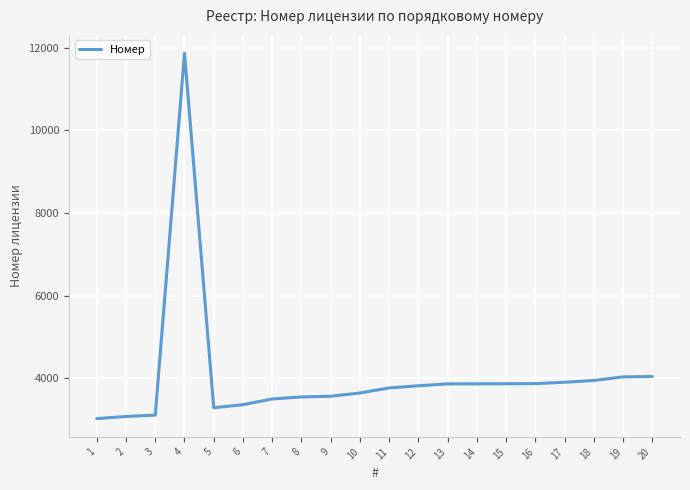

What is the greatest value displayed?

11868